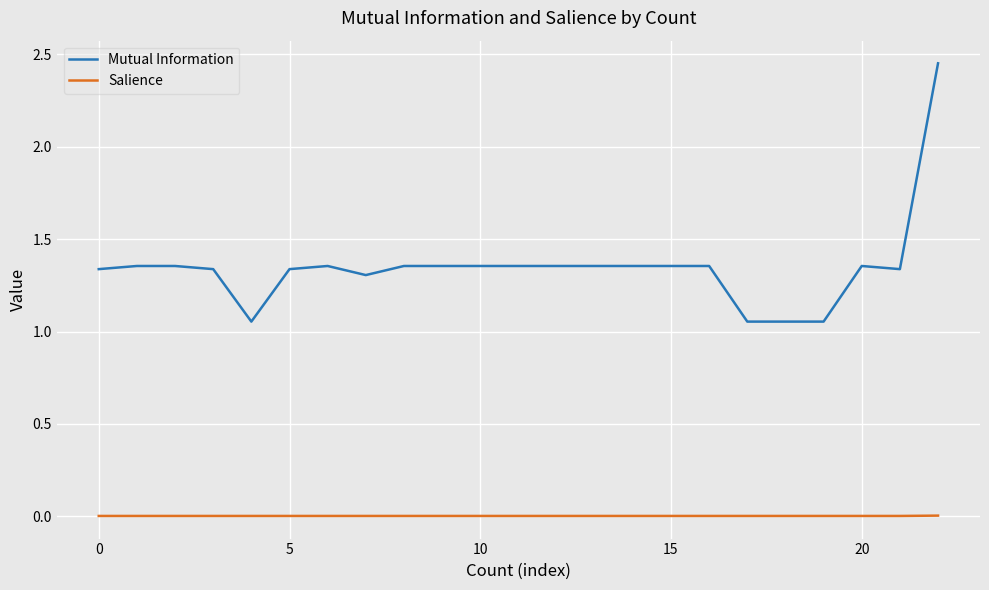

True or false: Mutual Information and Salience cross at least once.

False